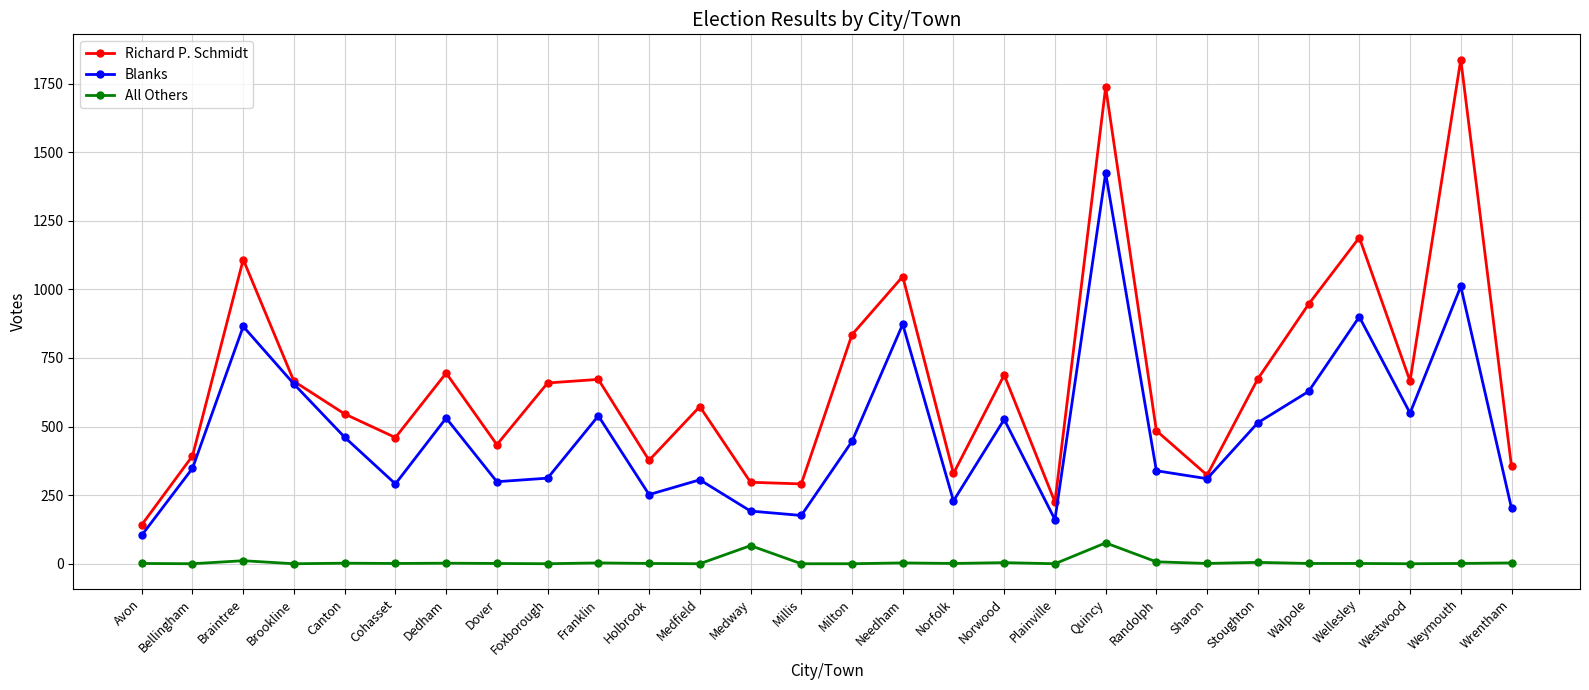

True or false: Richard P. Schmidt and All Others cross at least once.

False